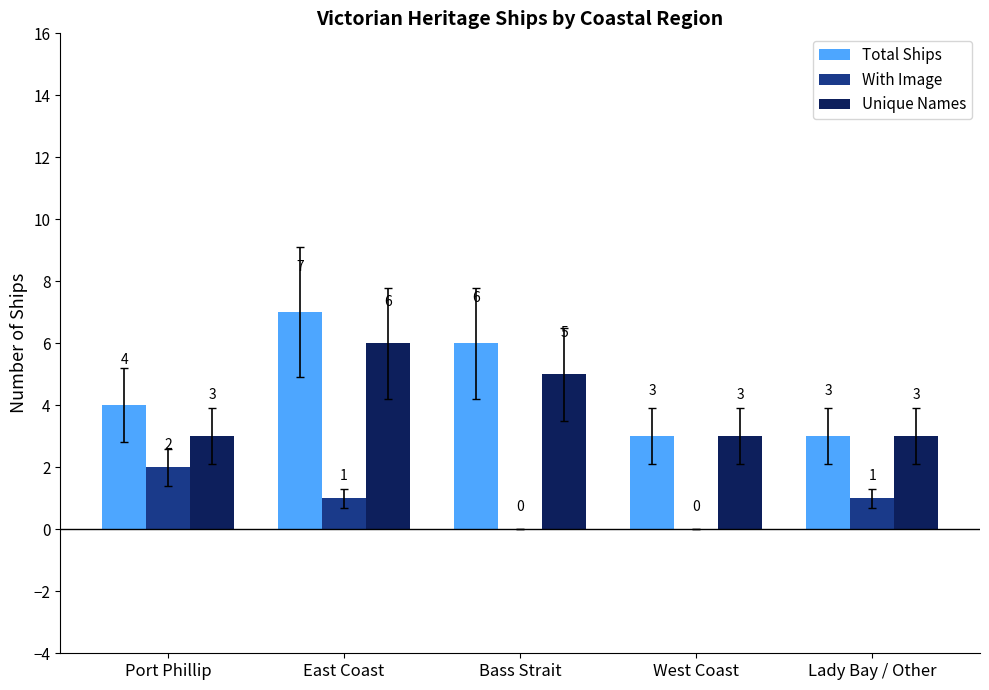

Is it true that With Image equals 2 at Lady Bay / Other?

False